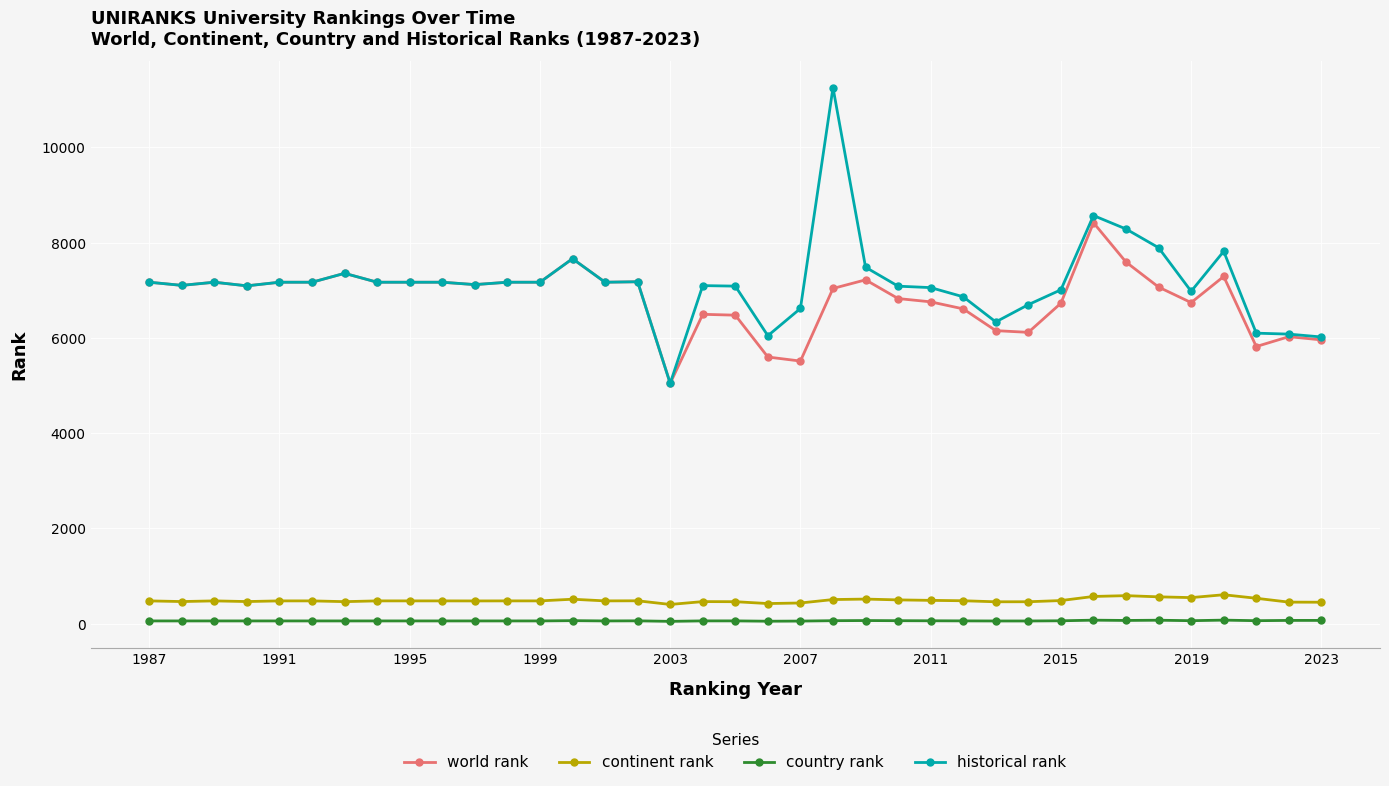

How many lines are shown in the chart?

4